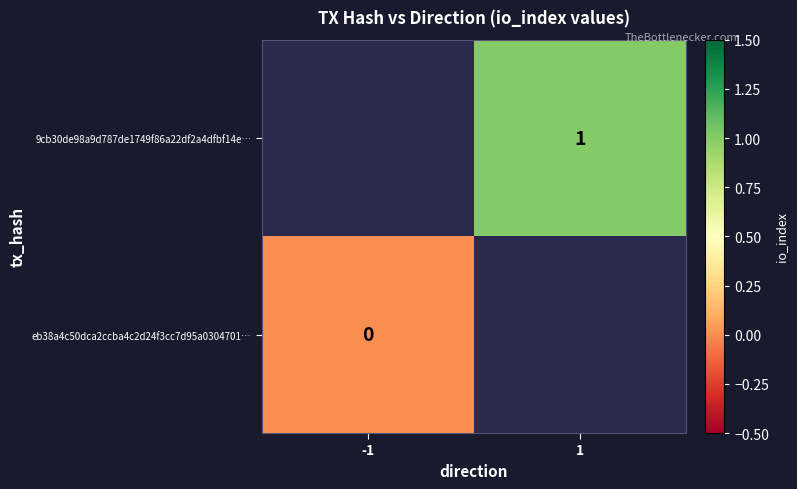

How many data points does each series have?

2